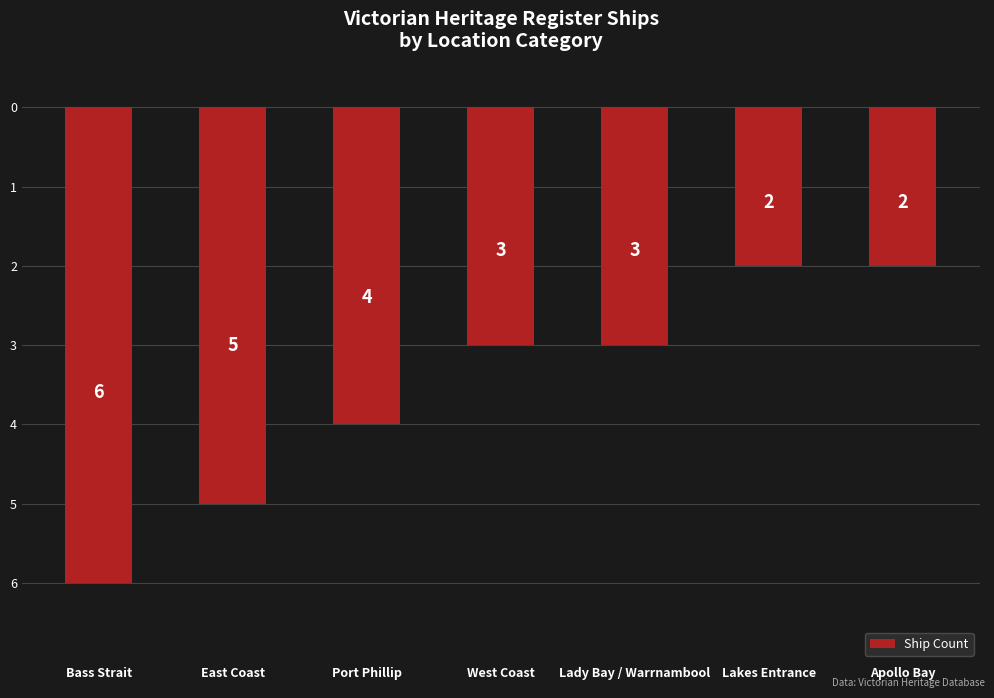

Does the chart contain any negative values?

Yes